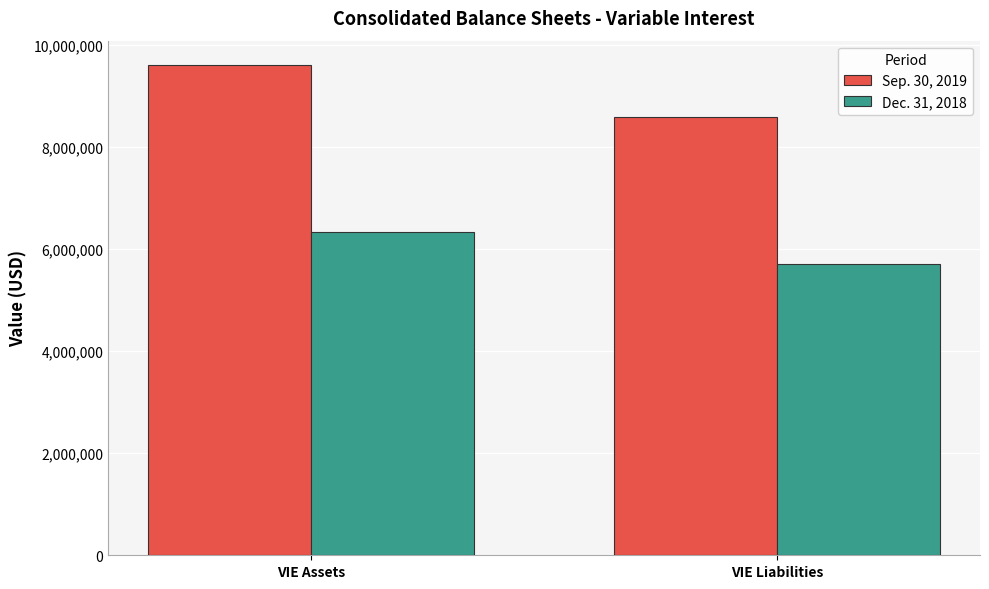

The value of Dec. 31, 2018 at VIE Assets is 6331191. True or false?

True